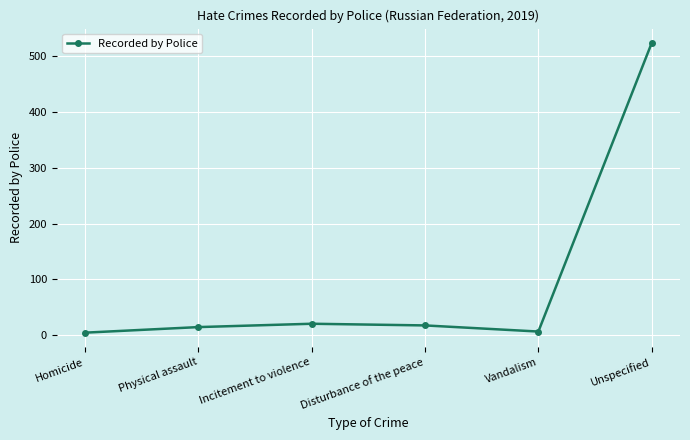

What is the sum of the values at Homicide and Incitement to violence?

24